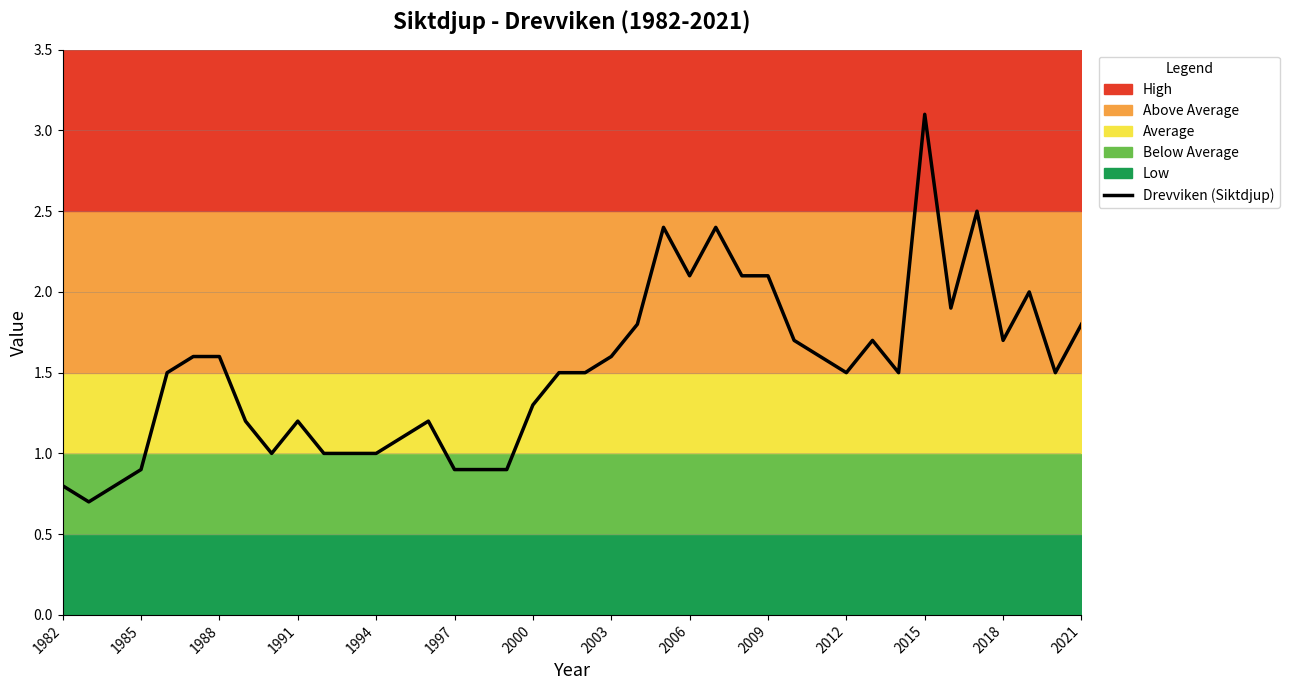

At which label does Drevviken (Siktdjup) reach its peak?

2015